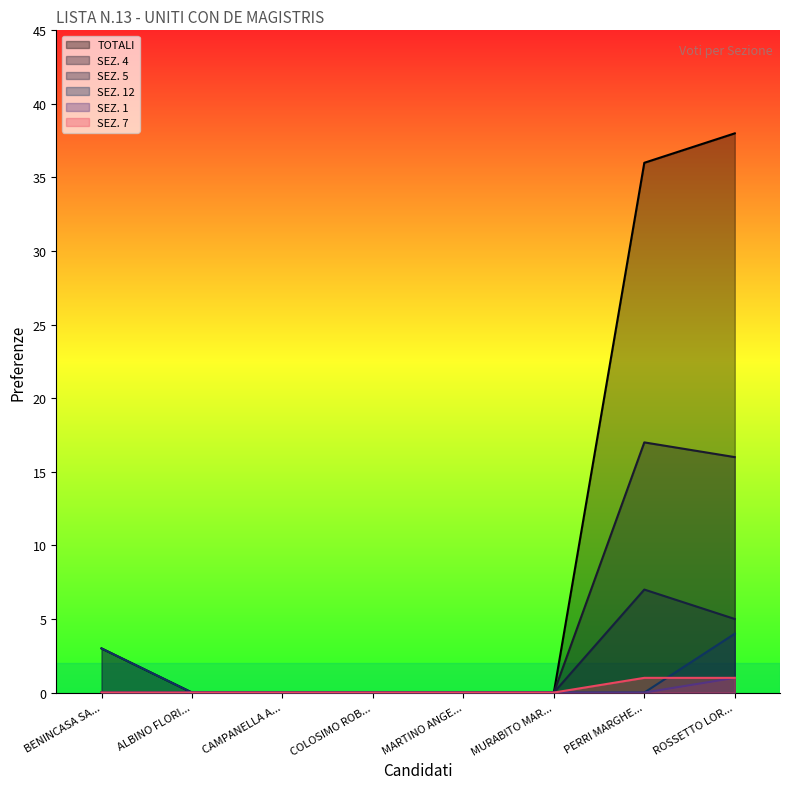

Reading left to right, extract all data points from this chart.

TOTALI: BENINCASA SA...=3	ALBINO FLORI...=0	CAMPANELLA A...=0	COLOSIMO ROB...=0	MARTINO ANGE...=0	MURABITO MAR...=0	PERRI MARGHE...=36	ROSSETTO LOR...=38
SEZ. 4: BENINCASA SA...=0	ALBINO FLORI...=0	CAMPANELLA A...=0	COLOSIMO ROB...=0	MARTINO ANGE...=0	MURABITO MAR...=0	PERRI MARGHE...=17	ROSSETTO LOR...=16
SEZ. 5: BENINCASA SA...=0	ALBINO FLORI...=0	CAMPANELLA A...=0	COLOSIMO ROB...=0	MARTINO ANGE...=0	MURABITO MAR...=0	PERRI MARGHE...=7	ROSSETTO LOR...=5
SEZ. 12: BENINCASA SA...=3	ALBINO FLORI...=0	CAMPANELLA A...=0	COLOSIMO ROB...=0	MARTINO ANGE...=0	MURABITO MAR...=0	PERRI MARGHE...=0	ROSSETTO LOR...=4
SEZ. 1: BENINCASA SA...=0	ALBINO FLORI...=0	CAMPANELLA A...=0	COLOSIMO ROB...=0	MARTINO ANGE...=0	MURABITO MAR...=0	PERRI MARGHE...=0	ROSSETTO LOR...=1
SEZ. 7: BENINCASA SA...=0	ALBINO FLORI...=0	CAMPANELLA A...=0	COLOSIMO ROB...=0	MARTINO ANGE...=0	MURABITO MAR...=0	PERRI MARGHE...=1	ROSSETTO LOR...=1